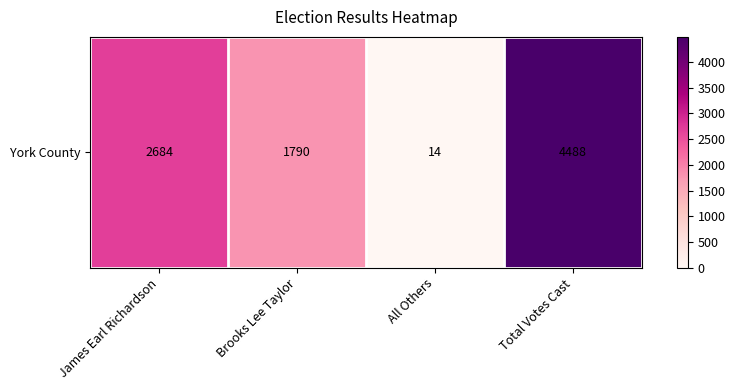

Between Brooks Lee Taylor and All Others, which is larger?

Brooks Lee Taylor